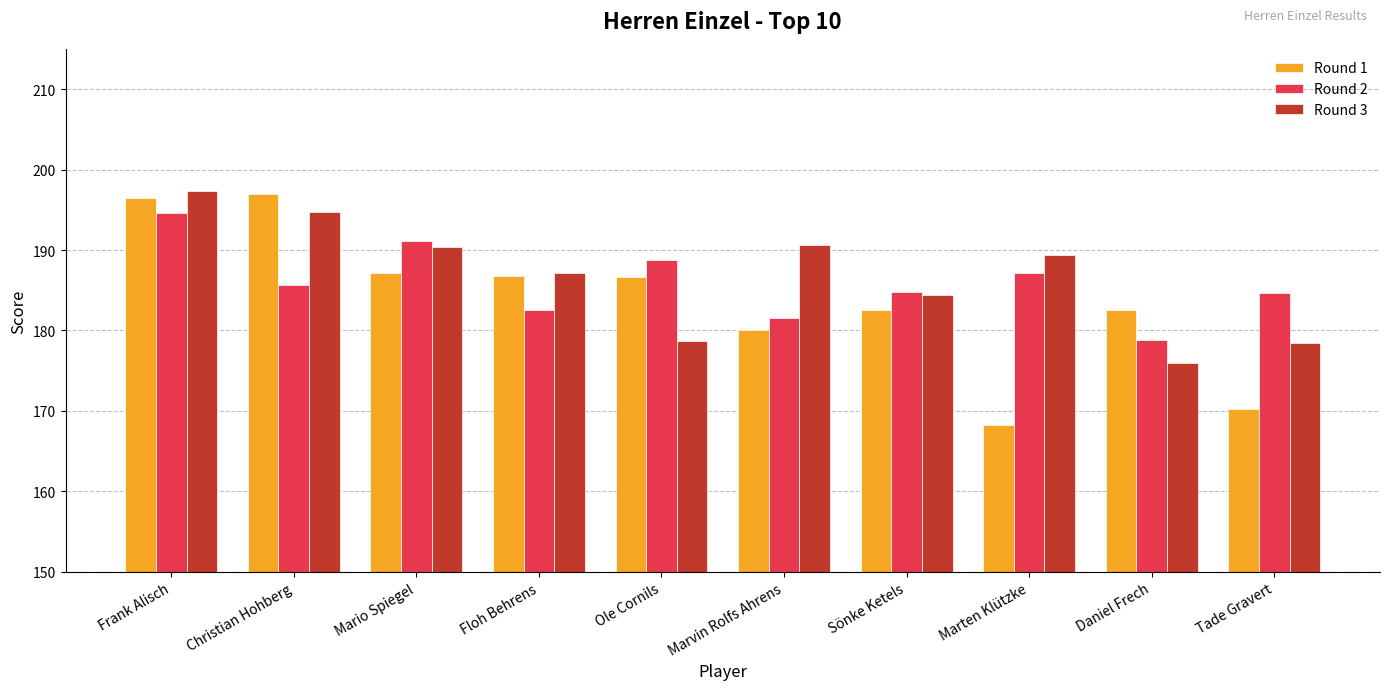

Which series has the largest total across all categories?

Round 3